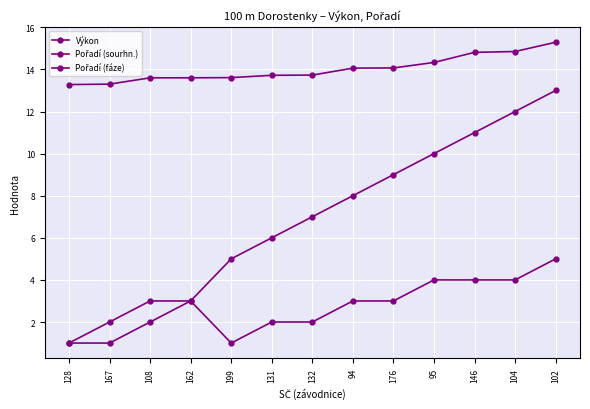

At 94, list the series in order from largest to smallest.

Výkon, Pořadí (sourhn.), Pořadí (fáze)